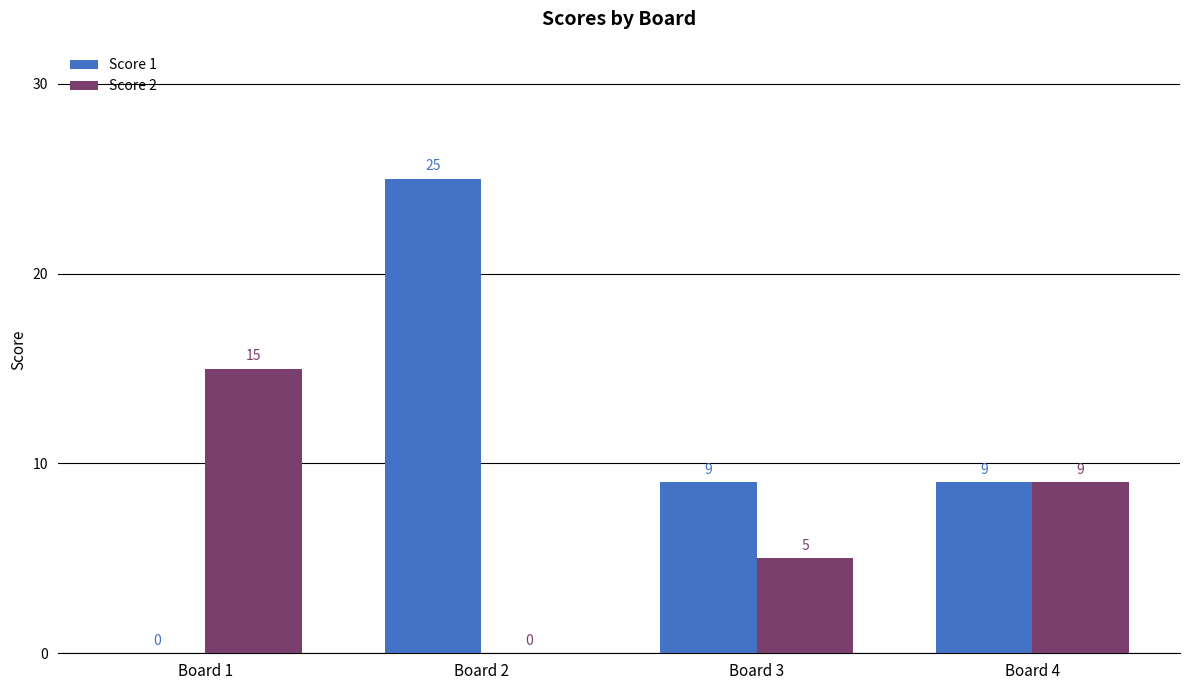

True or false: Score 1 has a value of 2 at Board 4.

False